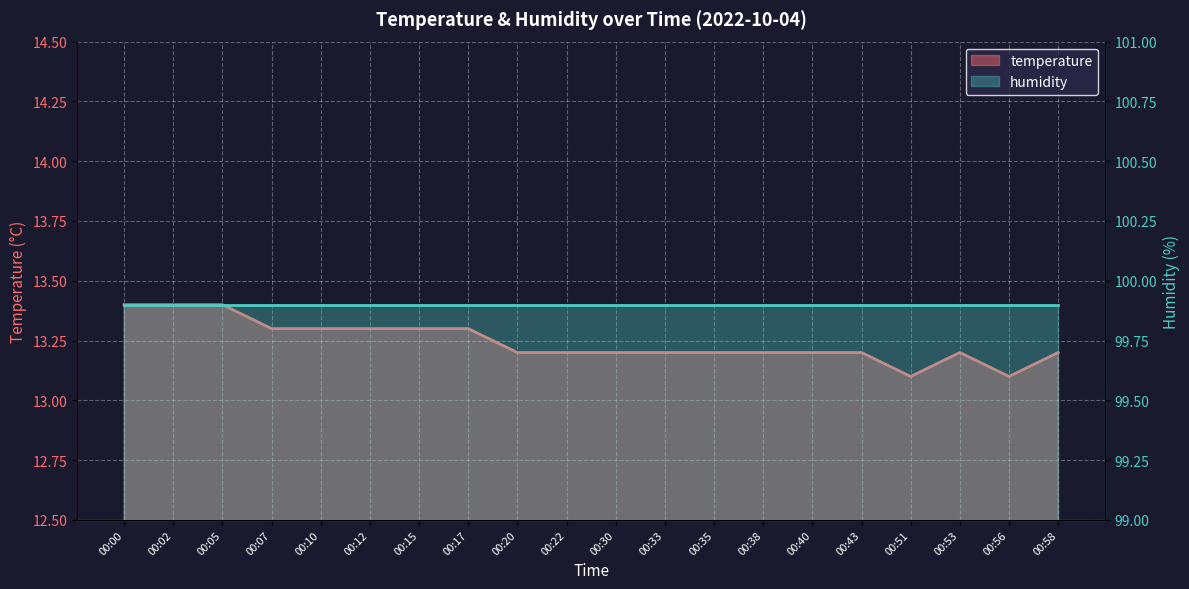

At which category does the data reach its first local peak?

00:53